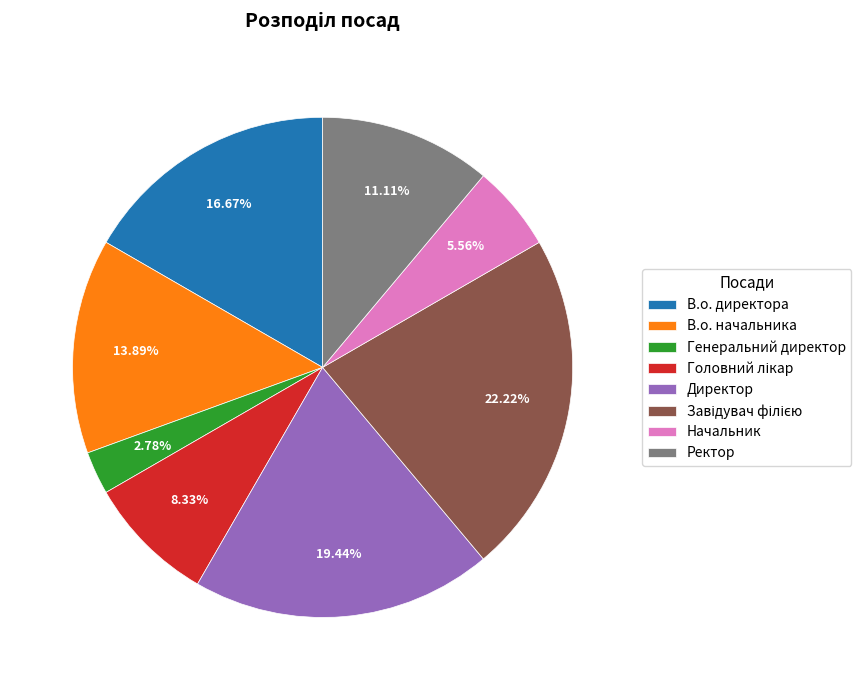

What percentage is NOT represented by В.о. начальника?

86.1%